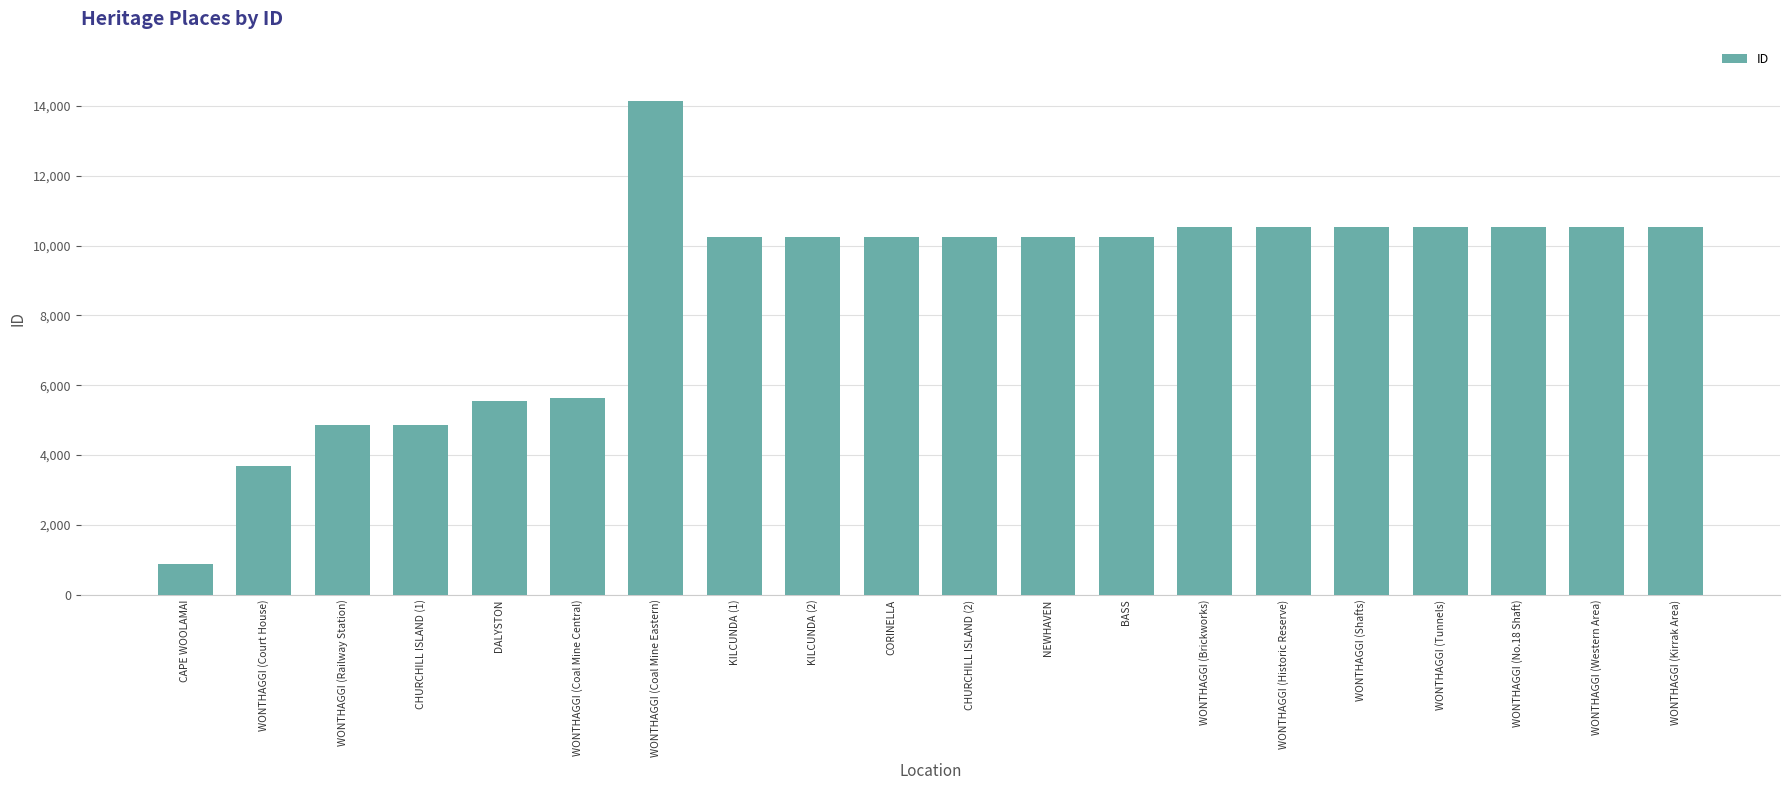

What is the change in value from WONTHAGGI (Railway Station) to BASS?

+5399